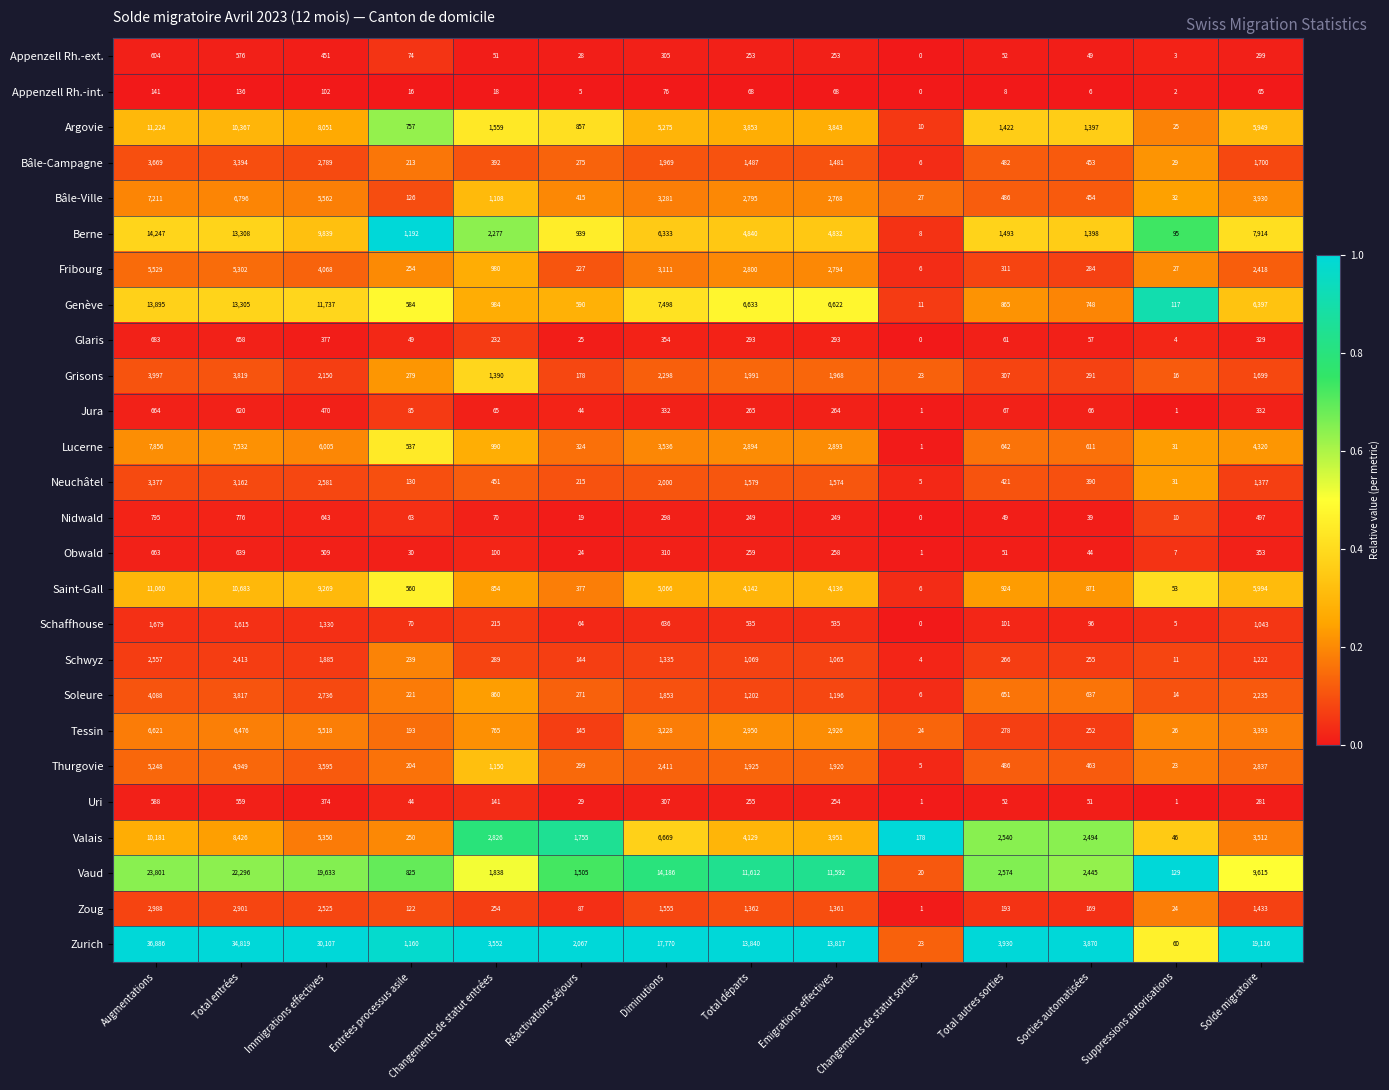

At how many categories does at least one series exceed 0?

14